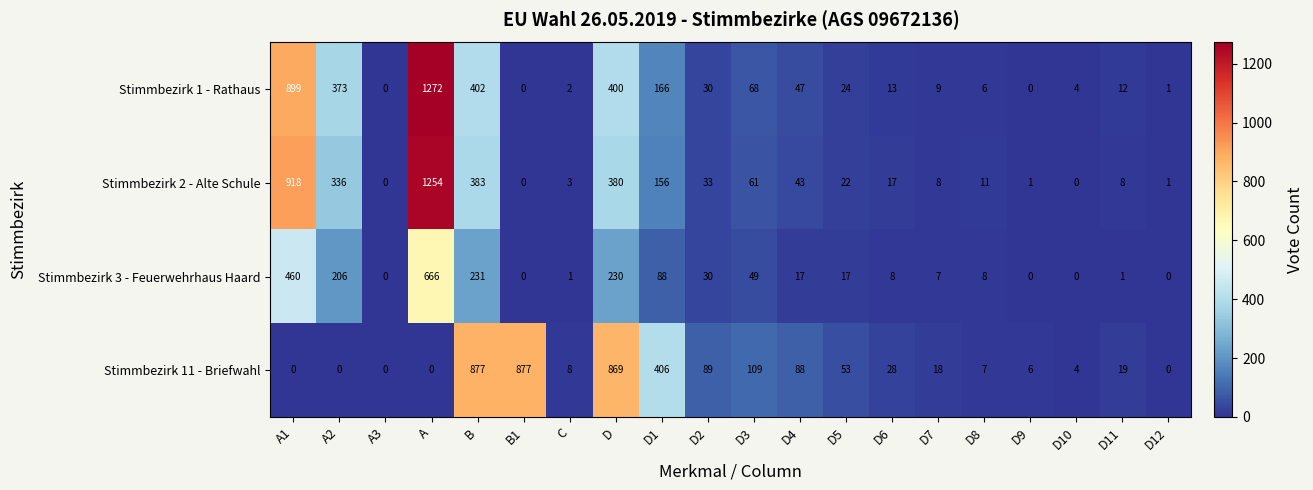

Between B and D9, which series saw the biggest shift?

Stimmbezirk 11 - Briefwahl